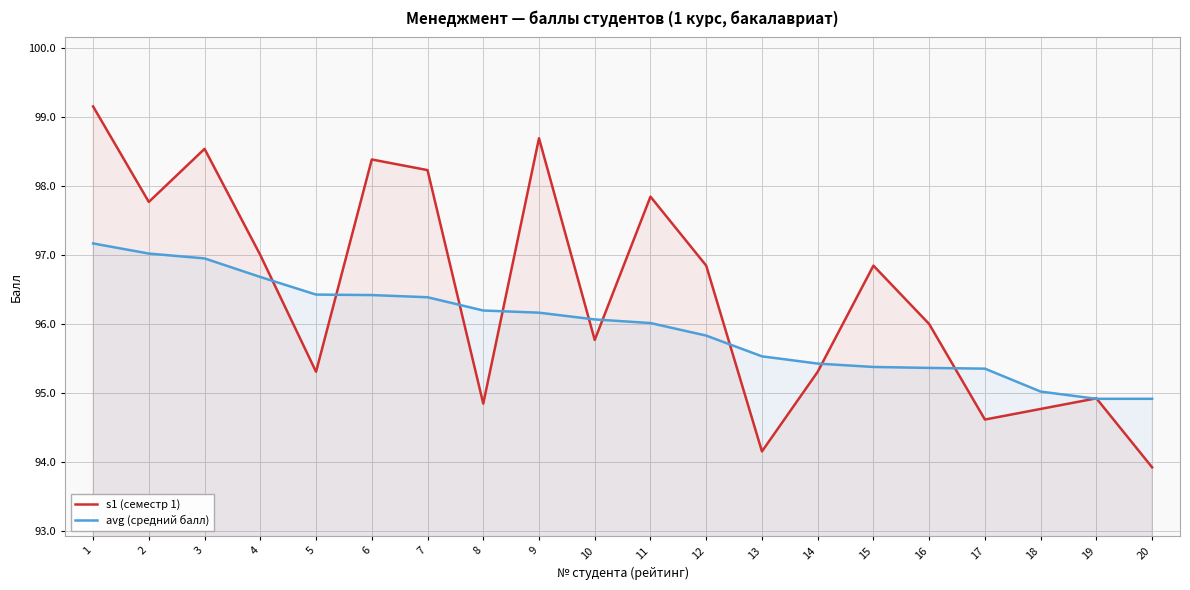

What is the total value across all series at 6?

194.8